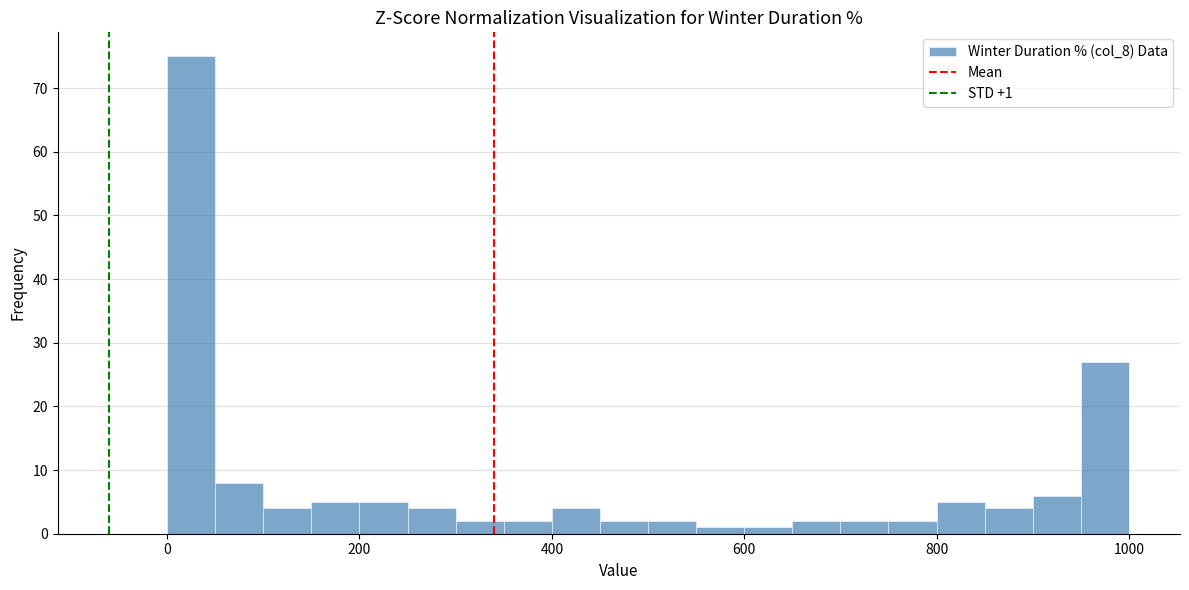

Around what value on the x-axis is the tallest bar? Give the approximate position of its centre, as read against the axis.

20